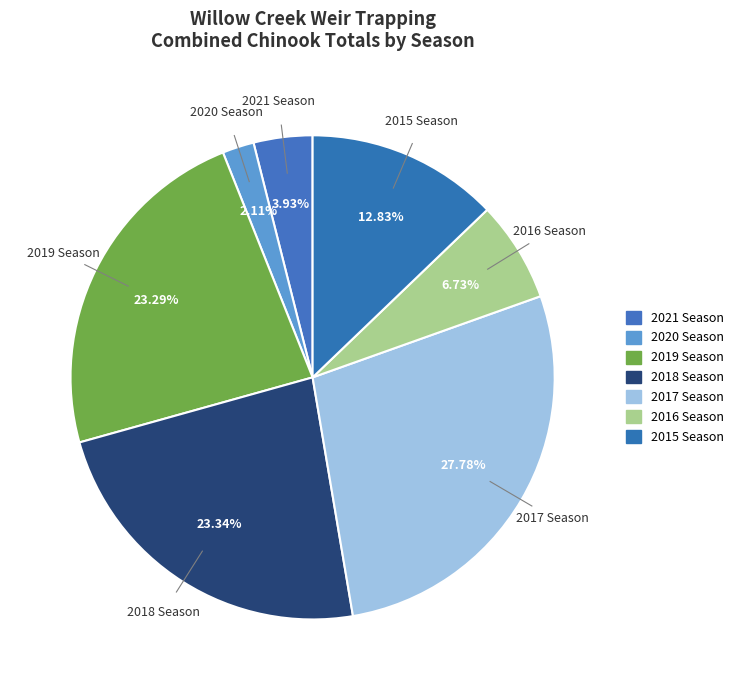

Is it true that 2019 Season is 36% of the pie?

False